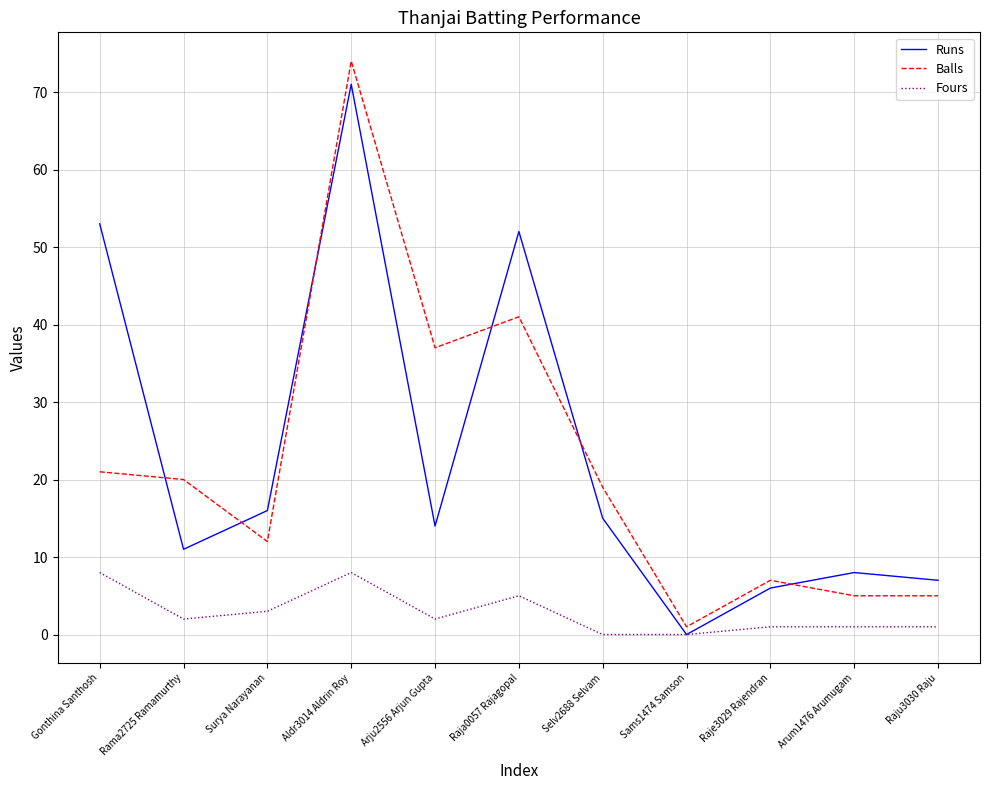

After their last crossing, which series has the higher values: Balls or Runs?

Runs